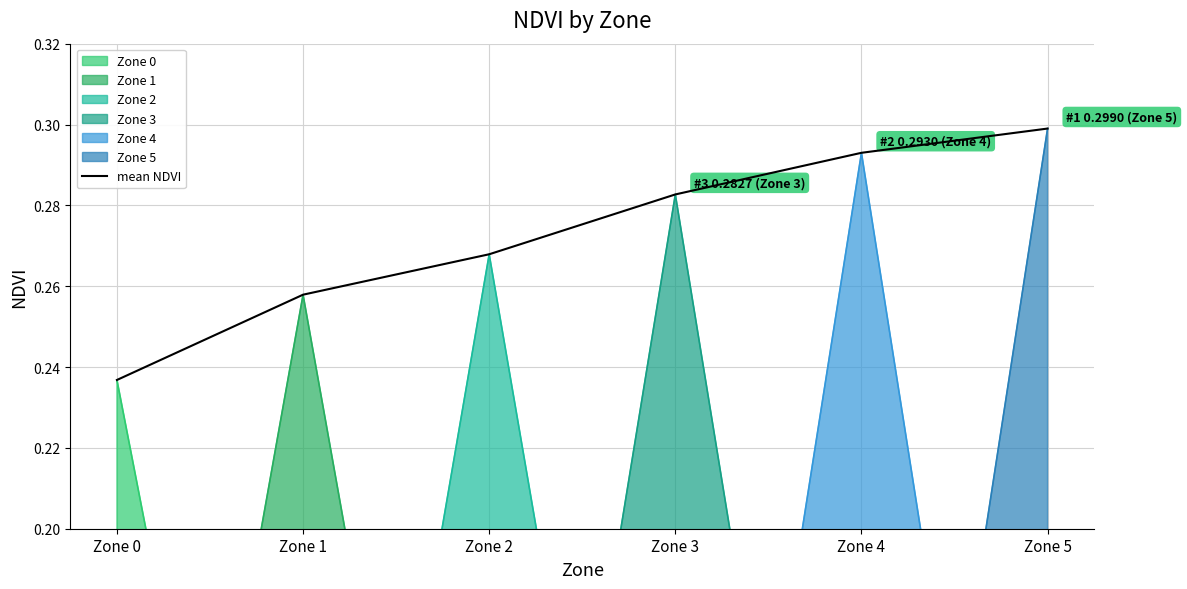

Rank the categories by value from lowest to highest.

Zone 0, Zone 1, Zone 2, Zone 3, Zone 4, Zone 5